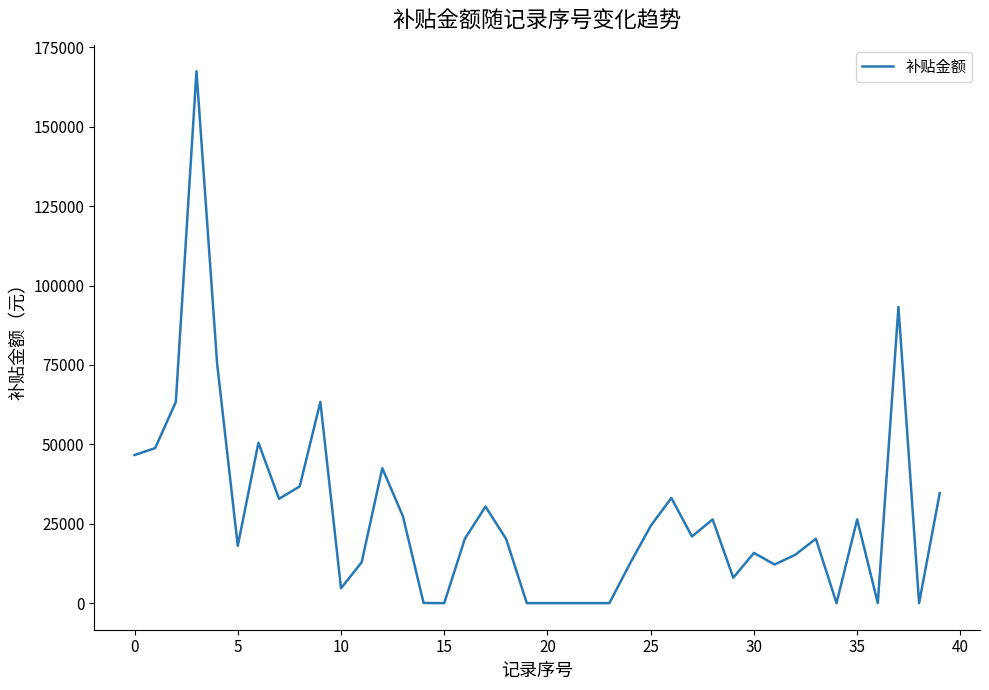

Is this an area chart (filled region under the line)?

No